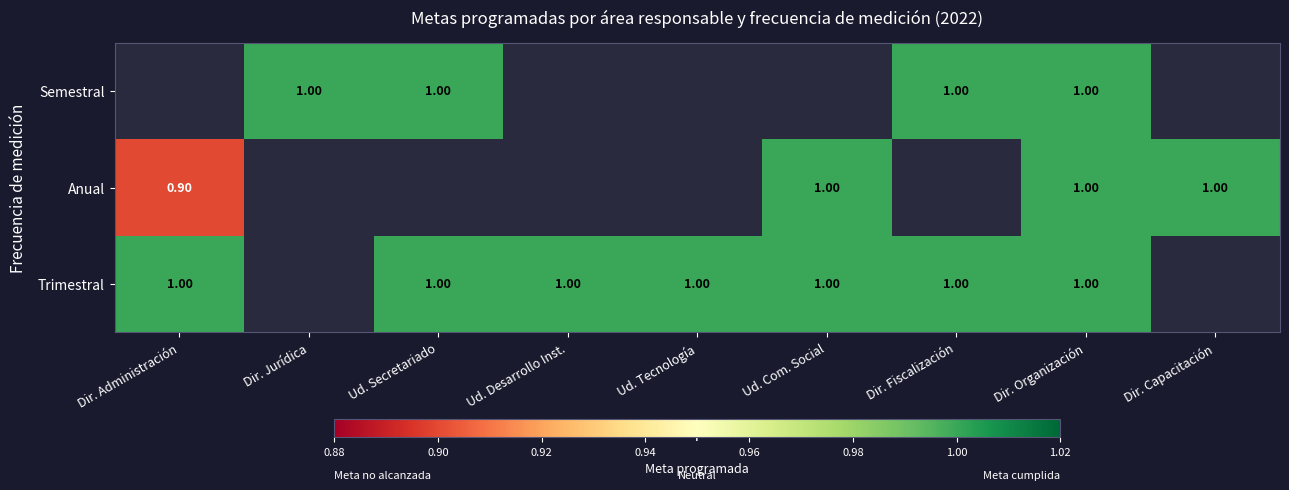

At how many categories does at least one series exceed 0?

9